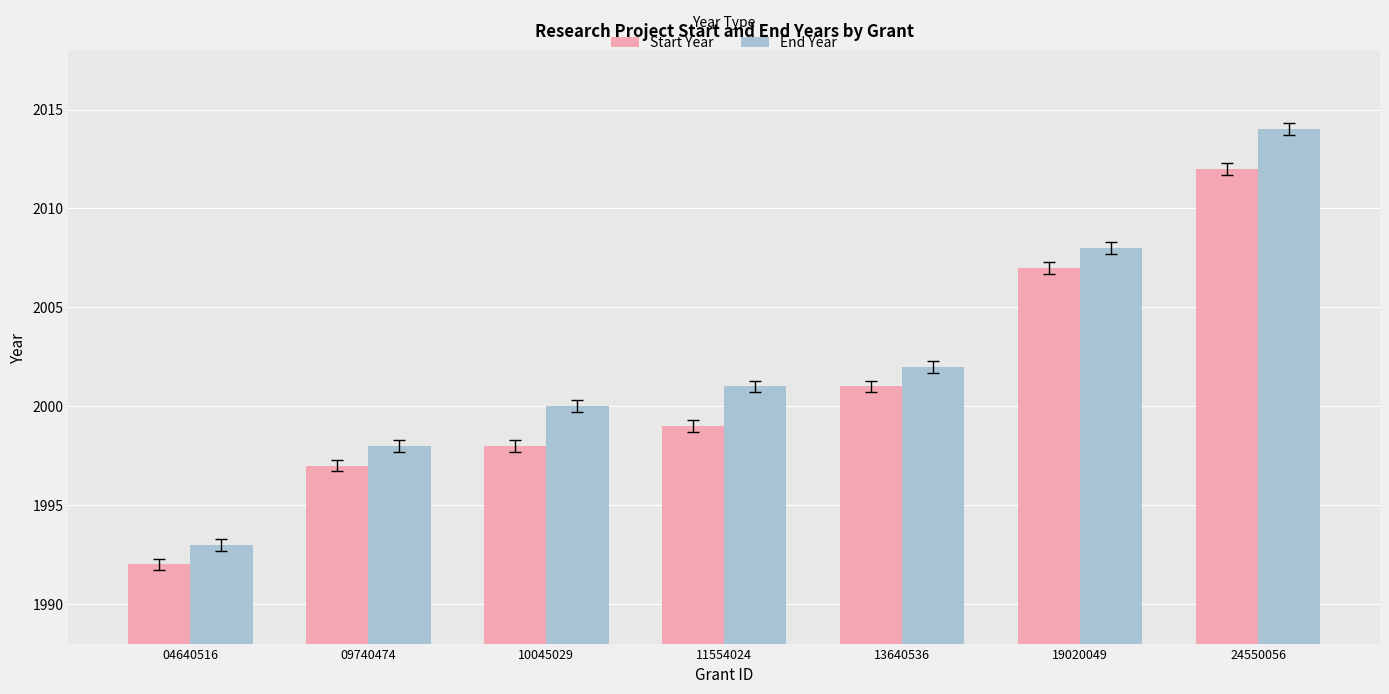

Which series has the largest range (max minus min)?

End Year